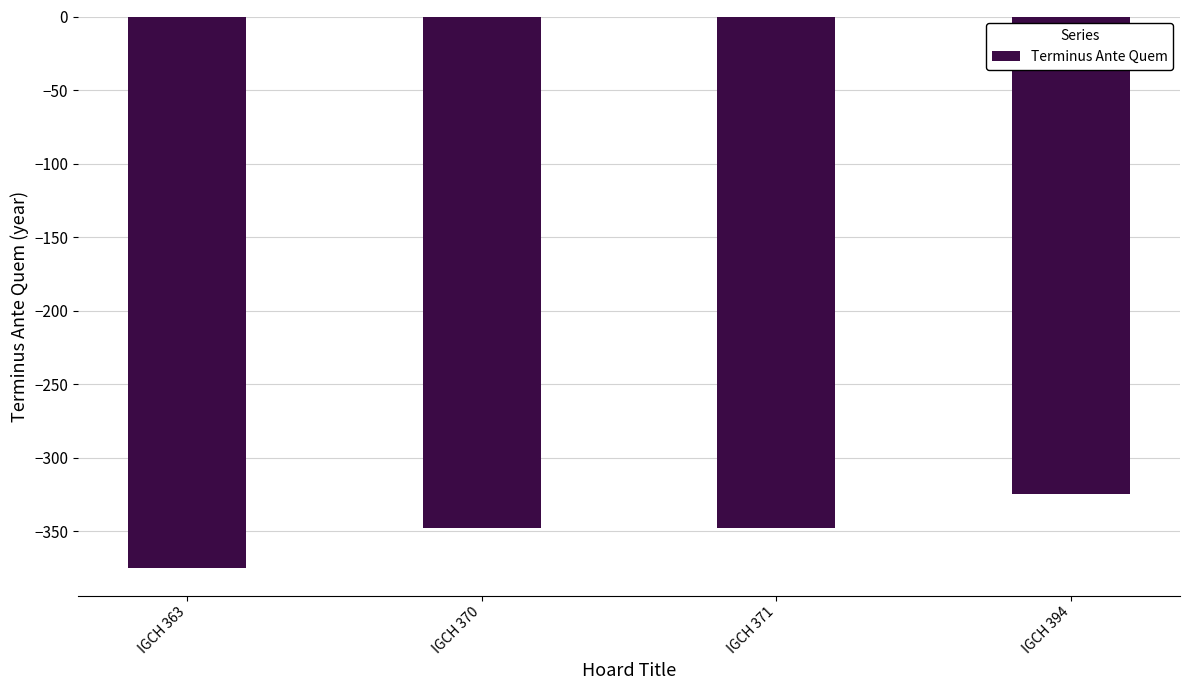

Is it true that the value at IGCH 394 is -572?

False